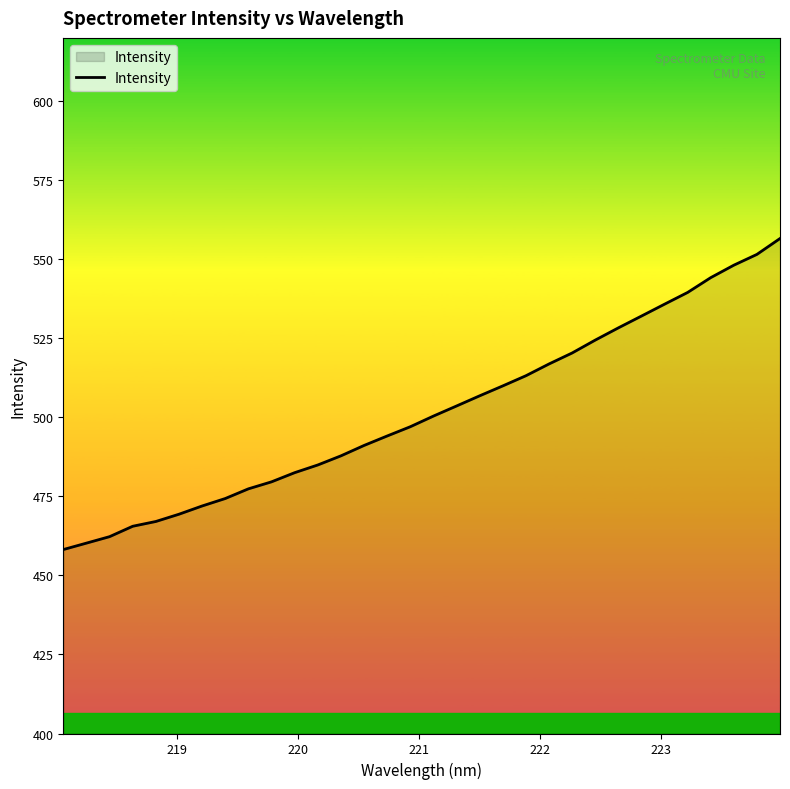

Reading left to right, transcribe all the data shown in this chart.

458.2	460.2	462.3	465.5	467.1	469.4	472.0	474.3	477.4	479.6	482.5	484.9	487.8	491.1	494.1	497.0	500.4	503.6	506.8	509.9	513.1	516.9	520.3	524.4	528.3	532.0	535.8	539.5	544.2	548.1	551.5	556.5